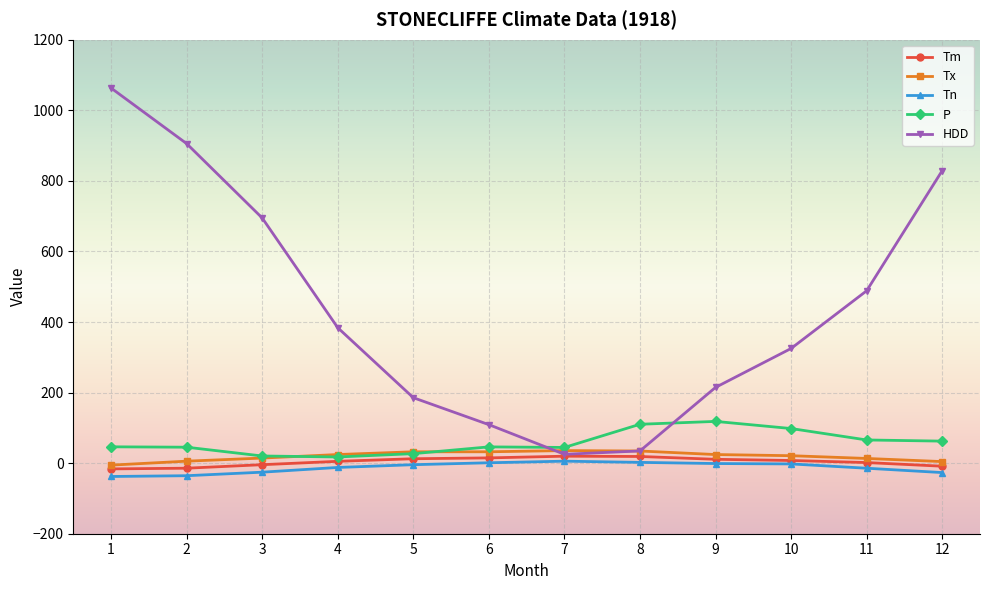

What is the difference between the second highest and second lowest values in the HDD series?

871.0